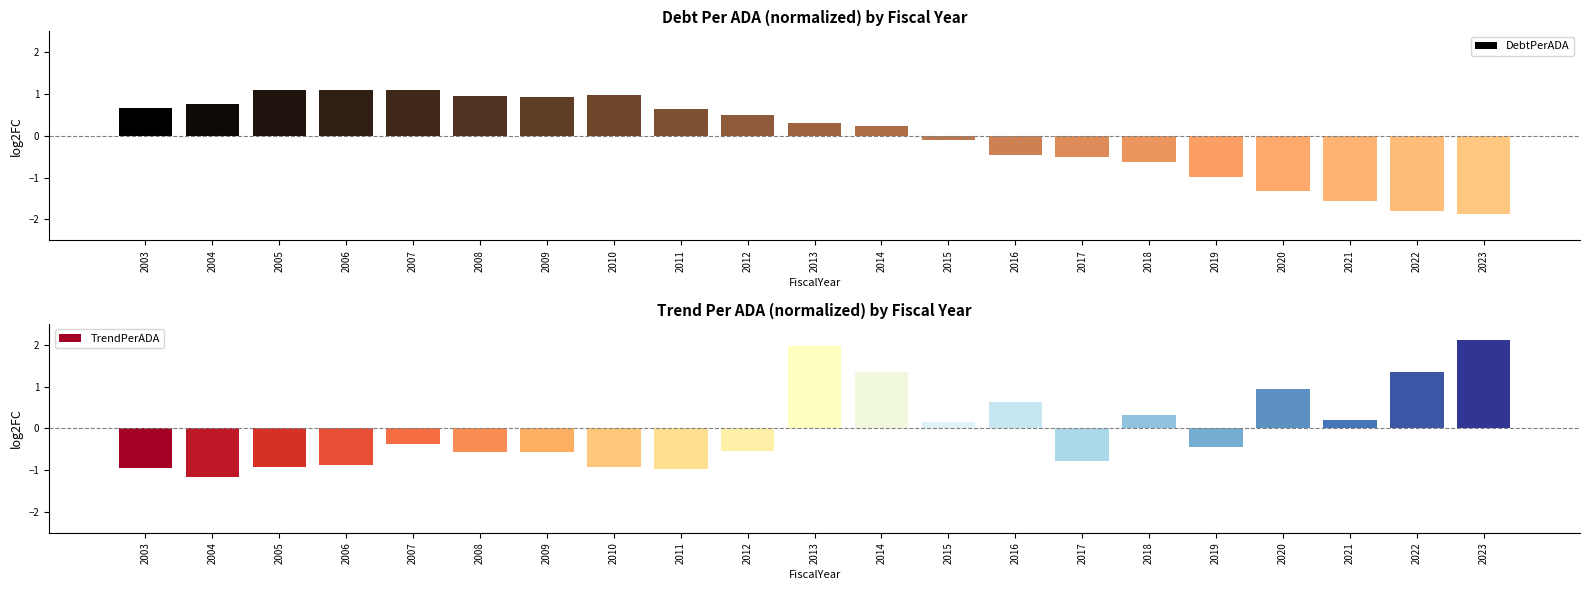

What is the smallest value displayed?

-1.9